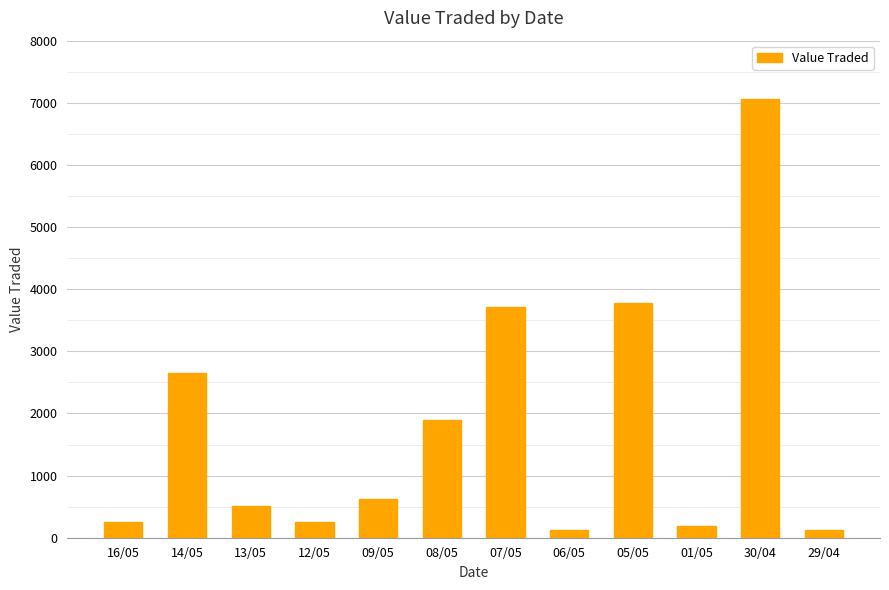

What is the label of the 2nd bar from the right?

30/04